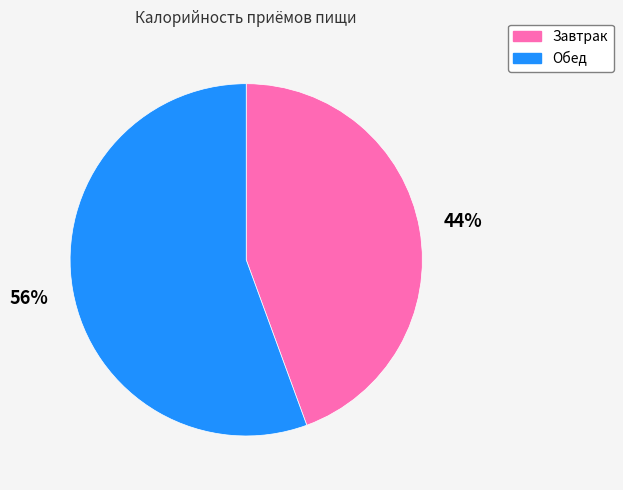

How many segments does this pie chart have?

2